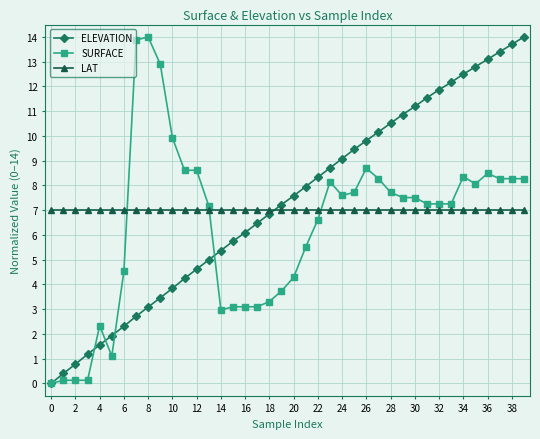

True or false: LAT and ELEVATION intersect in this chart.

True